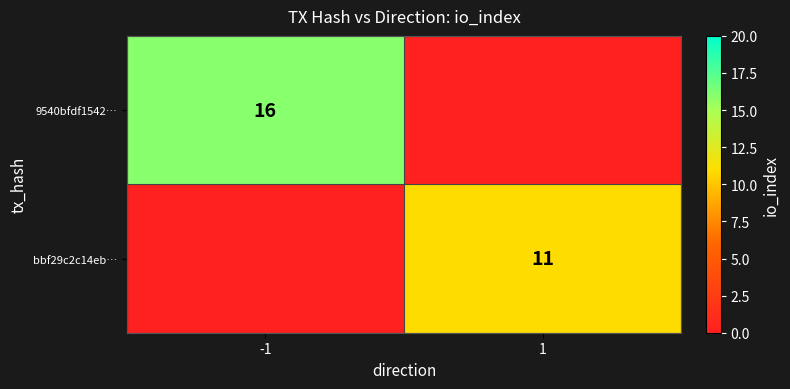

Between 1 and -1, which is larger?

-1